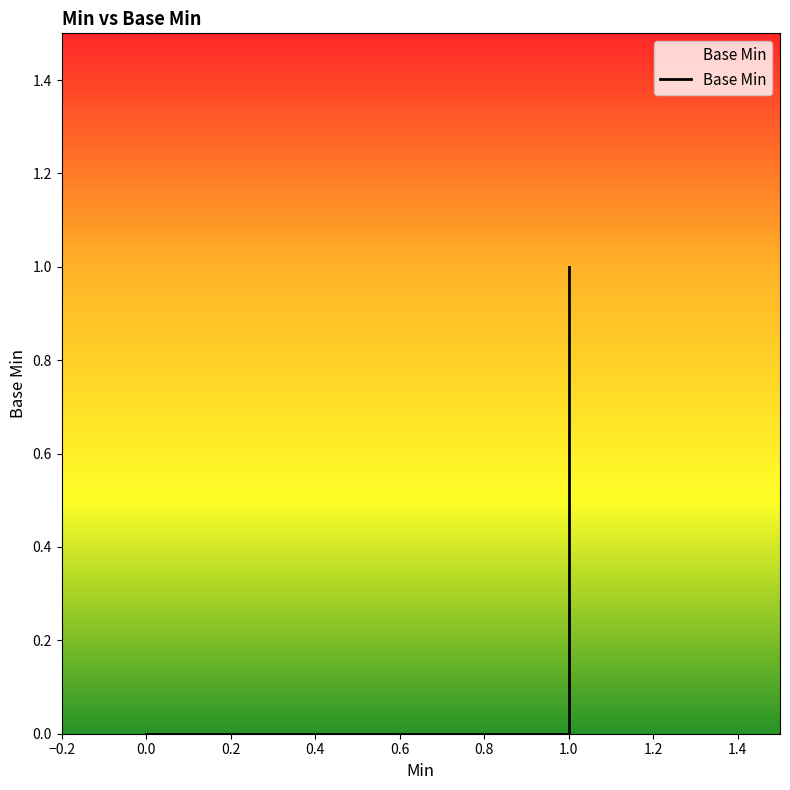

Does the chart have visible grid lines?

No